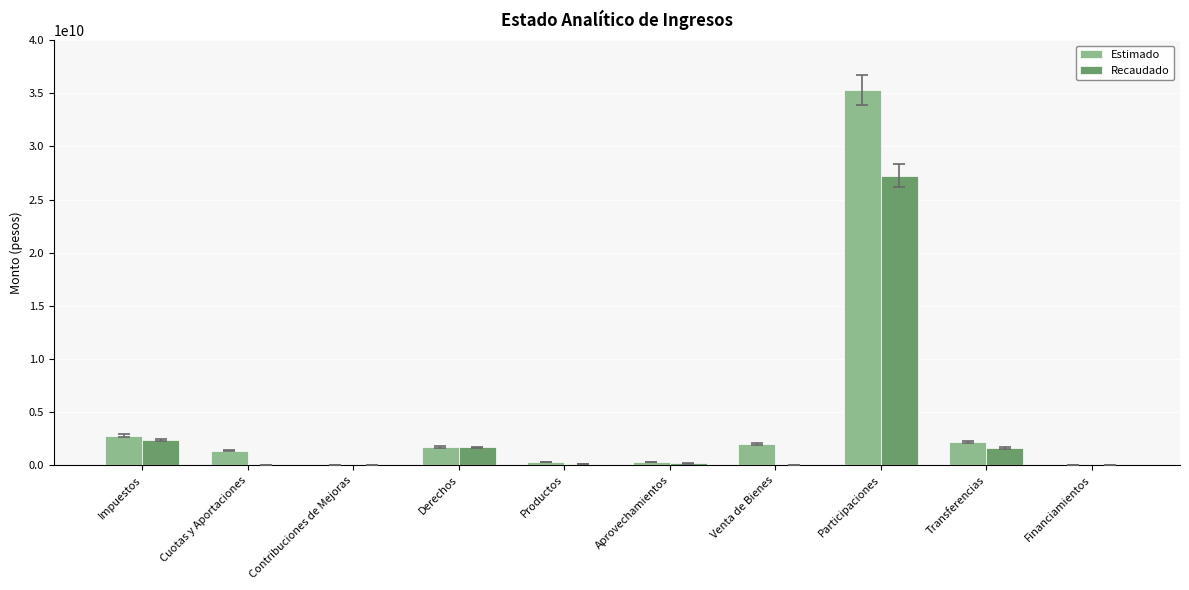

Between Impuestos and Venta de Bienes, which series saw the biggest shift?

Recaudado